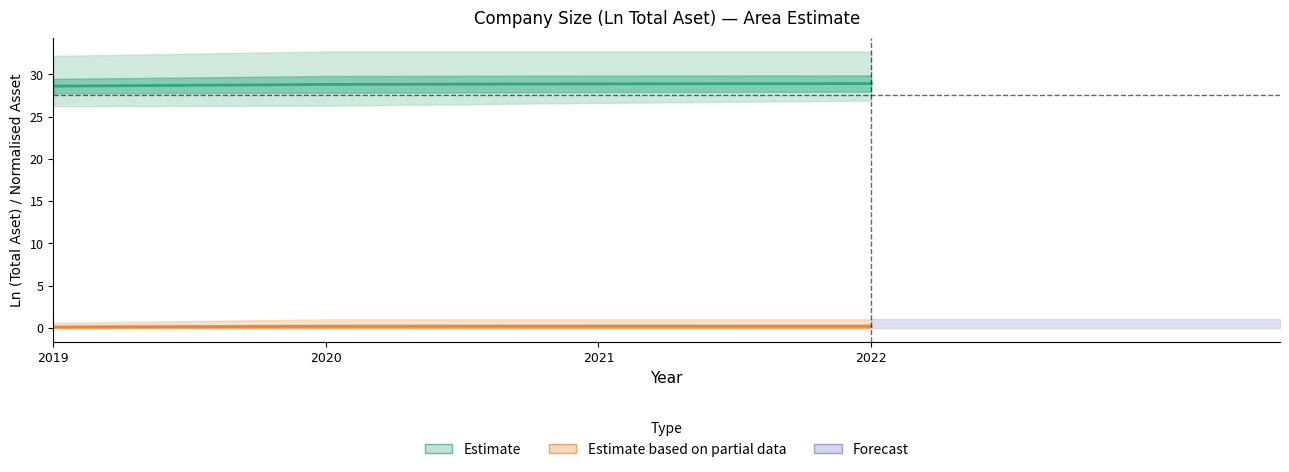

Rank the categories by value from highest to lowest.

2022, 2021, 2020, 2019